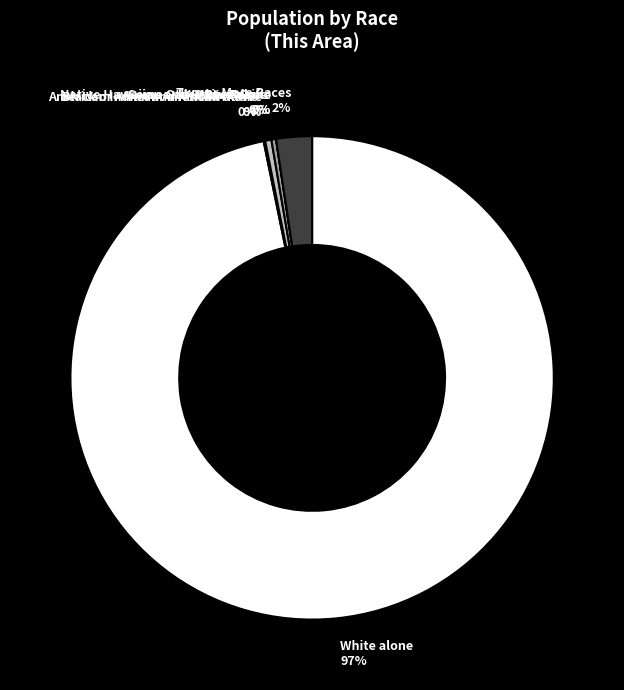

The American Indian and Alaska Native slice represents 0% of the pie. True or false?

True